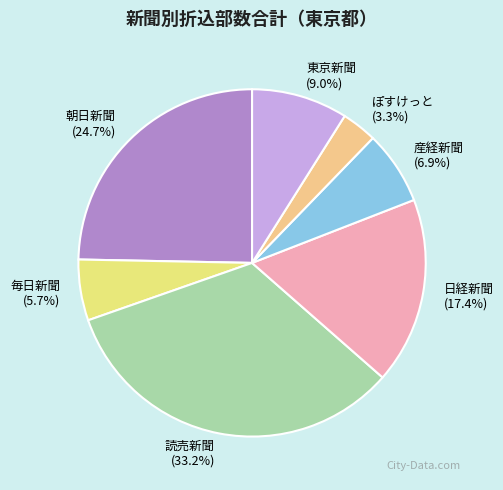

Is it true that 日経新聞 is 17% of the pie?

True